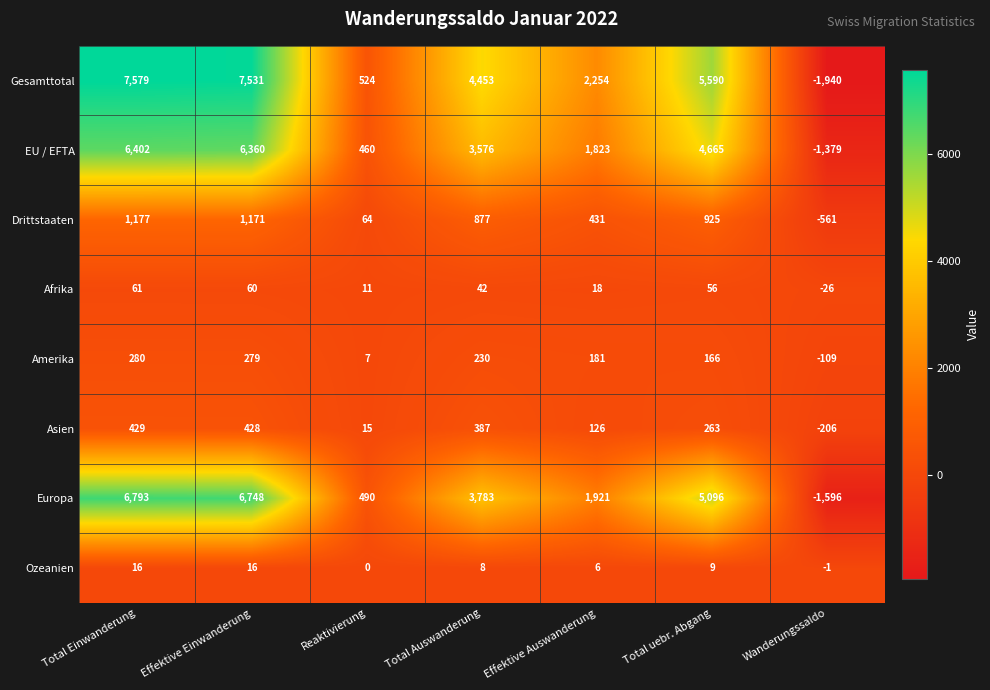

What is the maximum value for Asien?

429